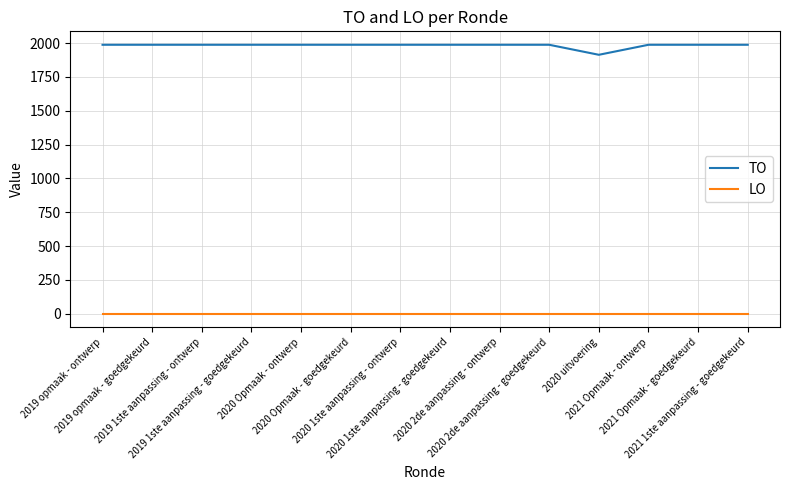

Which series has the widest spread of values?

TO